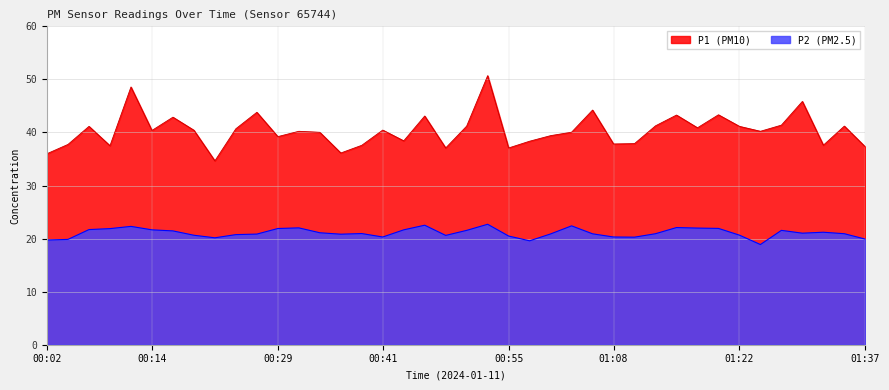

In P2, how many points are higher than both neighbors (excluding endpoints)?

9